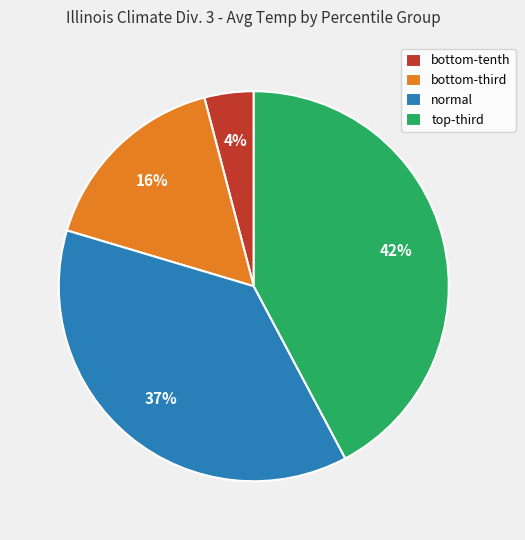

True or false: normal accounts for 24% of the total.

False